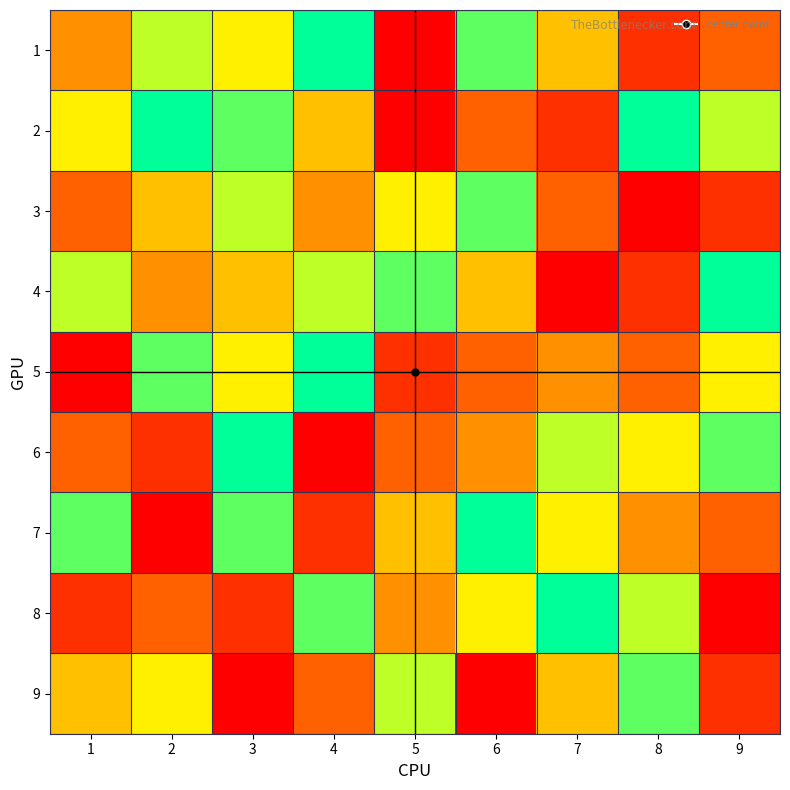

List the series in order of their peak value, highest first.

1, 2, 4, 5, 6, 7, 8, 3, 9